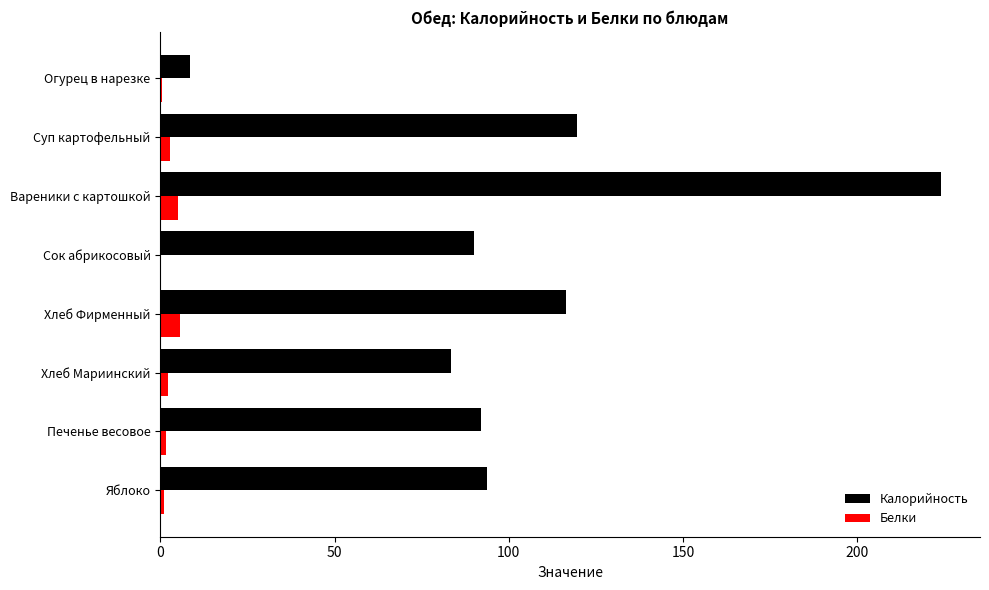

True or false: Калорийность has a value of 119.6 at Суп картофельный.

True